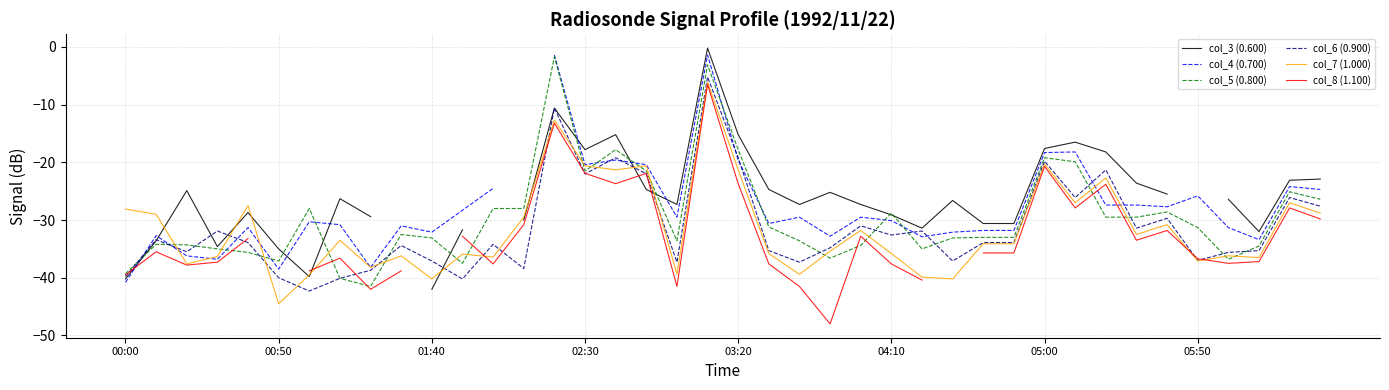

At which category does the chart reach its minimum across all series?

23